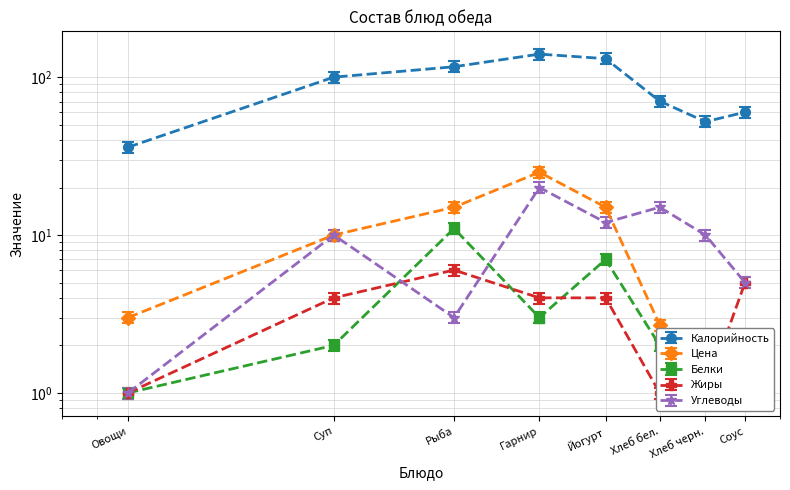

What are all the series names shown in the legend?

Калорийность, Цена, Белки, Жиры, Углеводы